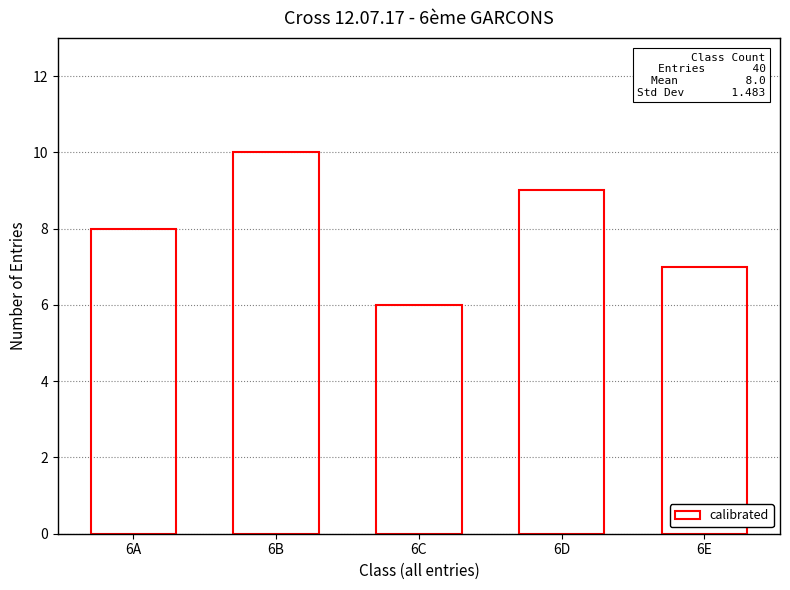

List the labels in order of value, smallest first.

6C, 6E, 6A, 6D, 6B